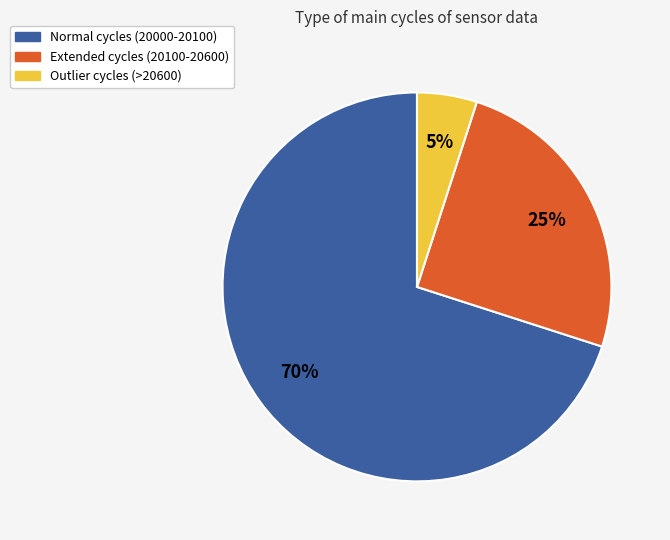

To the nearest percent, what is the average slice percentage?

33%